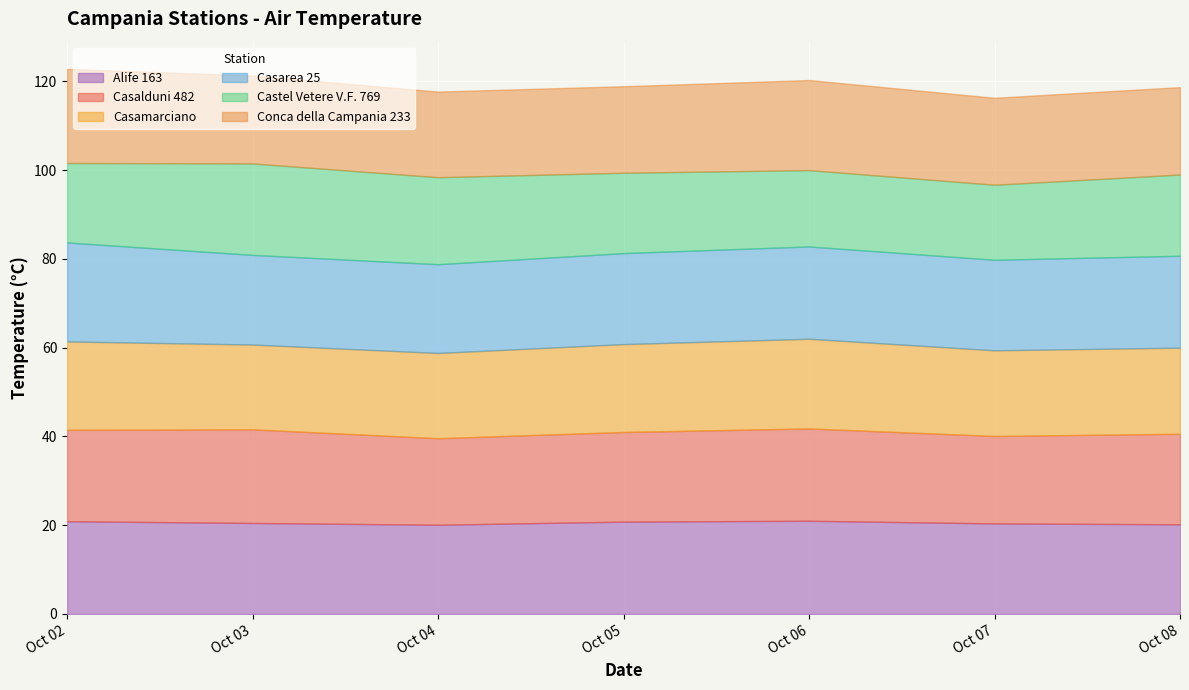

Which has a higher value, 2023-10-04 or 2023-10-06?

2023-10-06